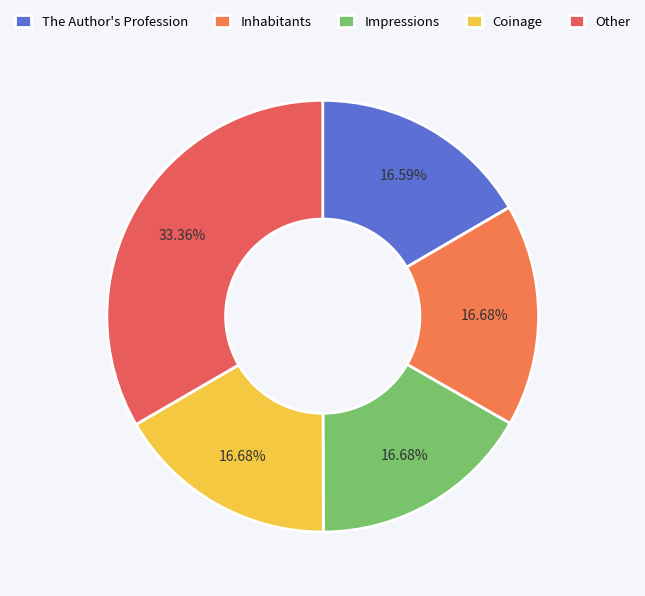

Is there a majority slice in this chart?

No